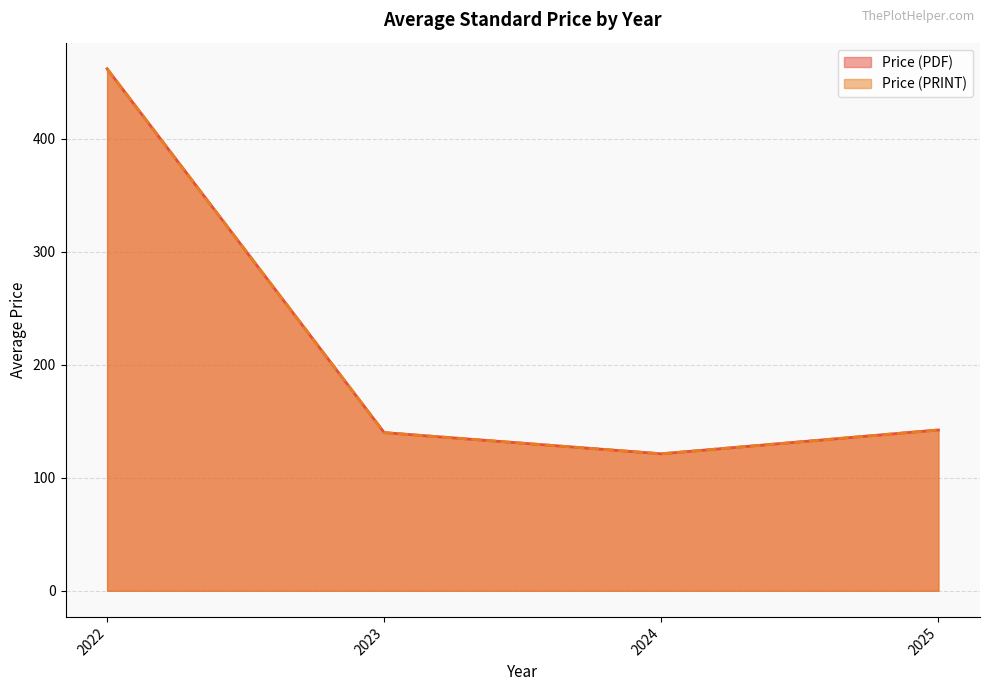

Does the chart have visible grid lines?

Yes